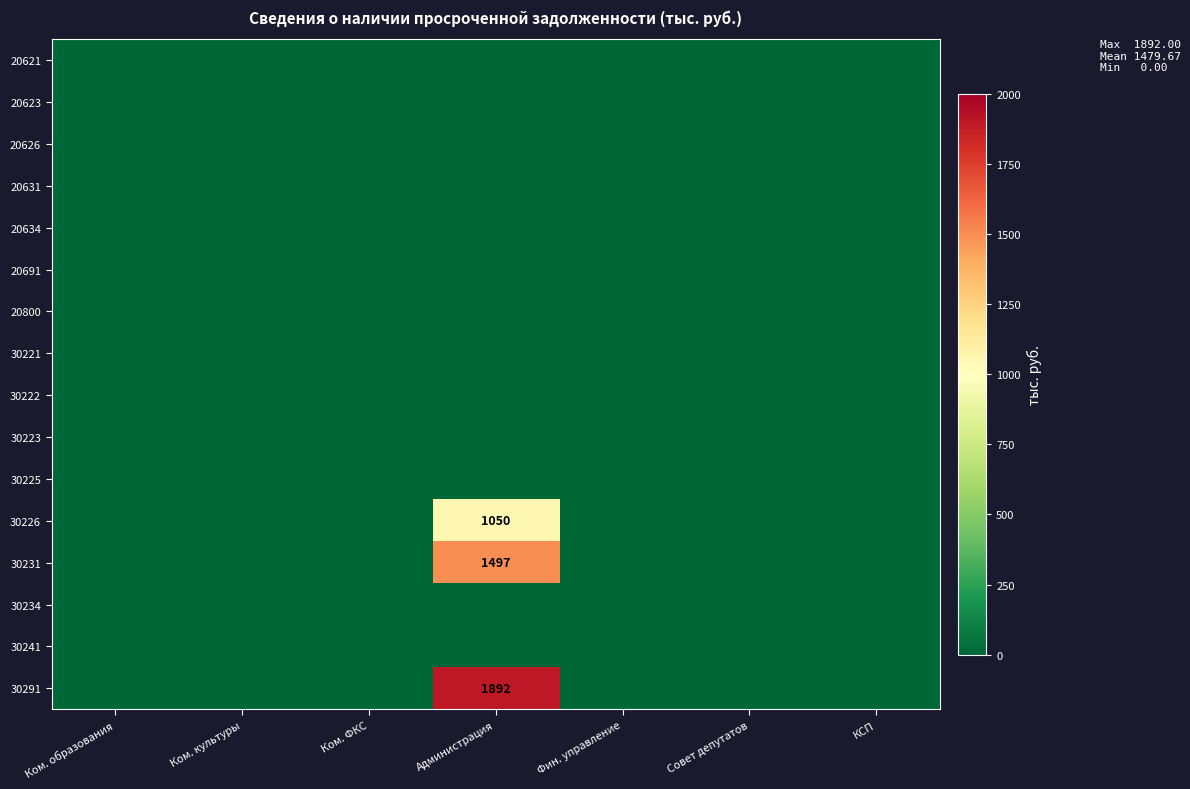

How many series are shown in this chart?

16